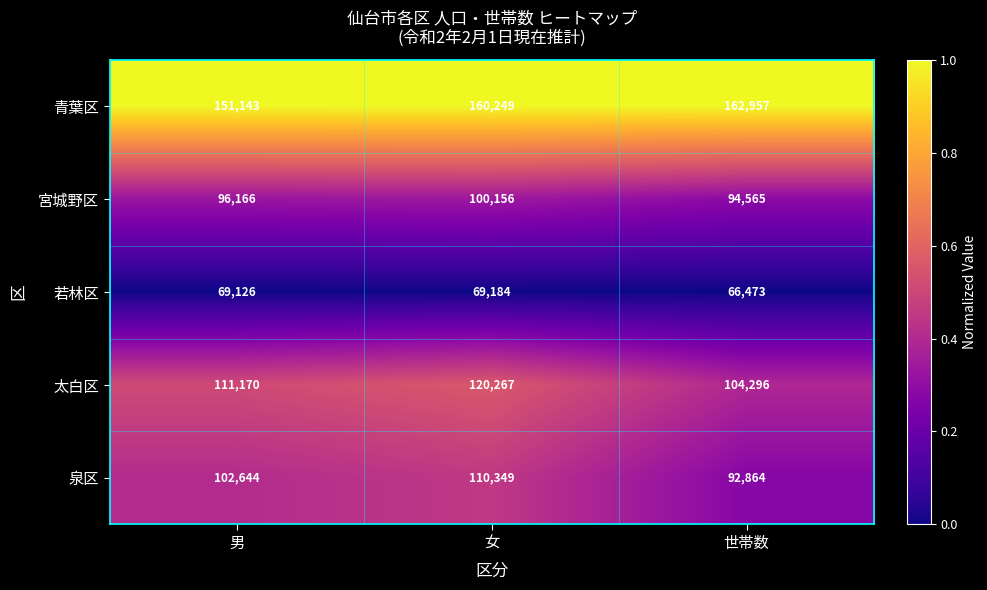

List the labels in order of 泉区 value, smallest first.

世帯数, 男, 女